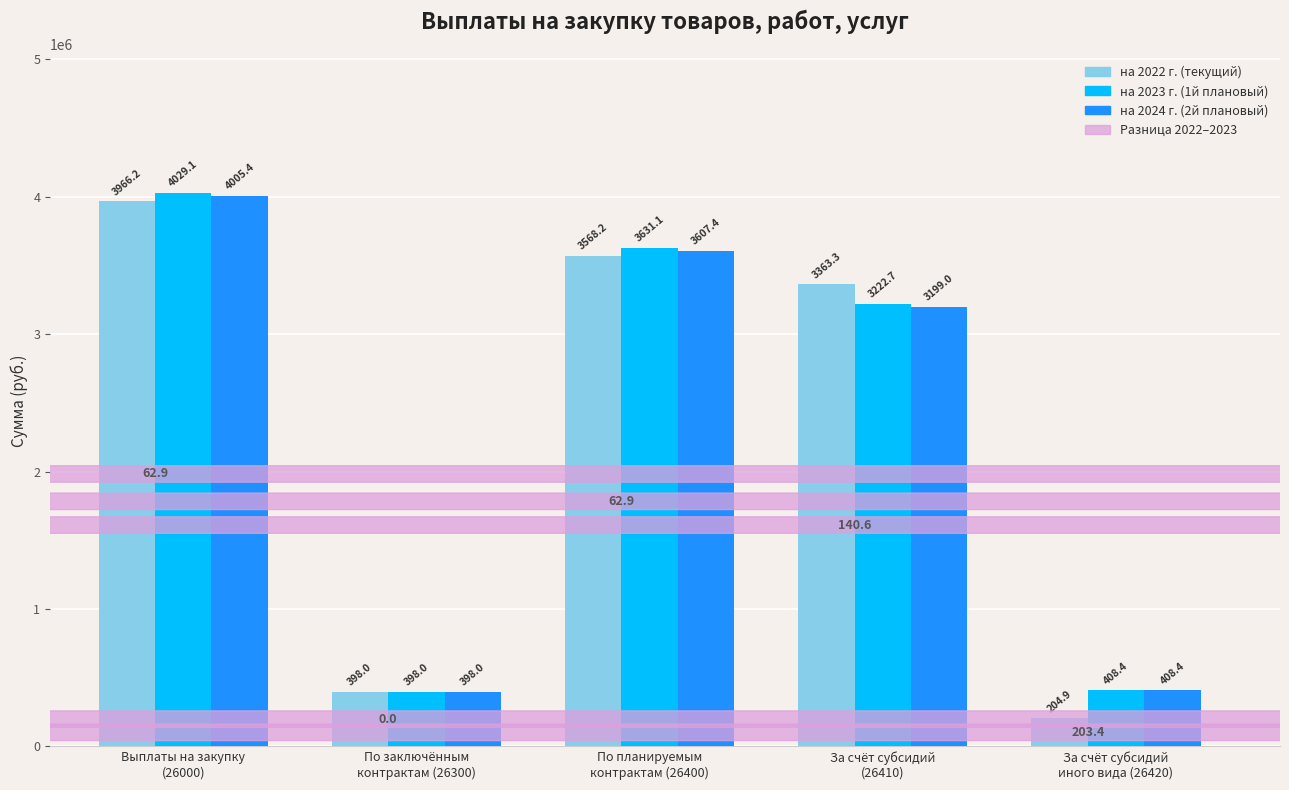

Reading right to left, transcribe all the data shown in this chart.

на 2022 г. (текущий): За счёт субсидий
иного вида (26420)=204927.6	За счёт субсидий
(26410)=3363280.9	По планируемым
контрактам (26400)=3568208.6	По заключённым
контрактам (26300)=398000.0	Выплаты на закупку
(26000)=3966208.6
на 2023 г. (1й плановый): За счёт субсидий
иного вида (26420)=408374.0	За счёт субсидий
(26410)=3222693.0	По планируемым
контрактам (26400)=3631067.0	По заключённым
контрактам (26300)=398000.0	Выплаты на закупку
(26000)=4029067.0
на 2024 г. (2й плановый): За счёт субсидий
иного вида (26420)=408374.0	За счёт субсидий
(26410)=3199017.0	По планируемым
контрактам (26400)=3607391.0	По заключённым
контрактам (26300)=398000.0	Выплаты на закупку
(26000)=4005391.0